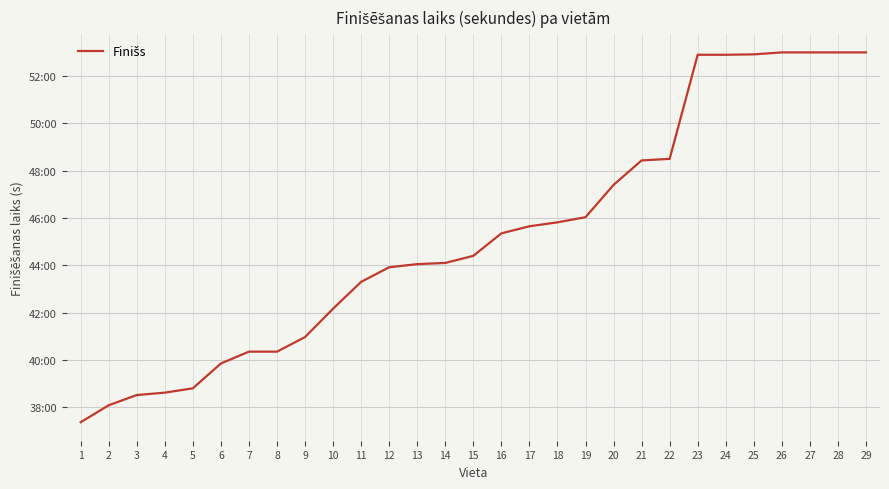

Is this an area chart (filled region under the line)?

No